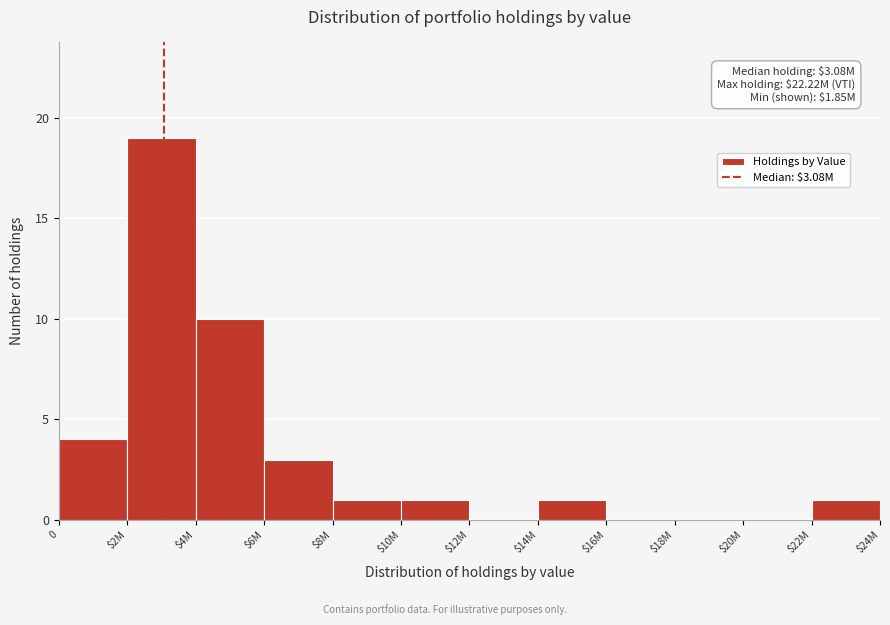

Where is the data nearest to the value 9?

$4M